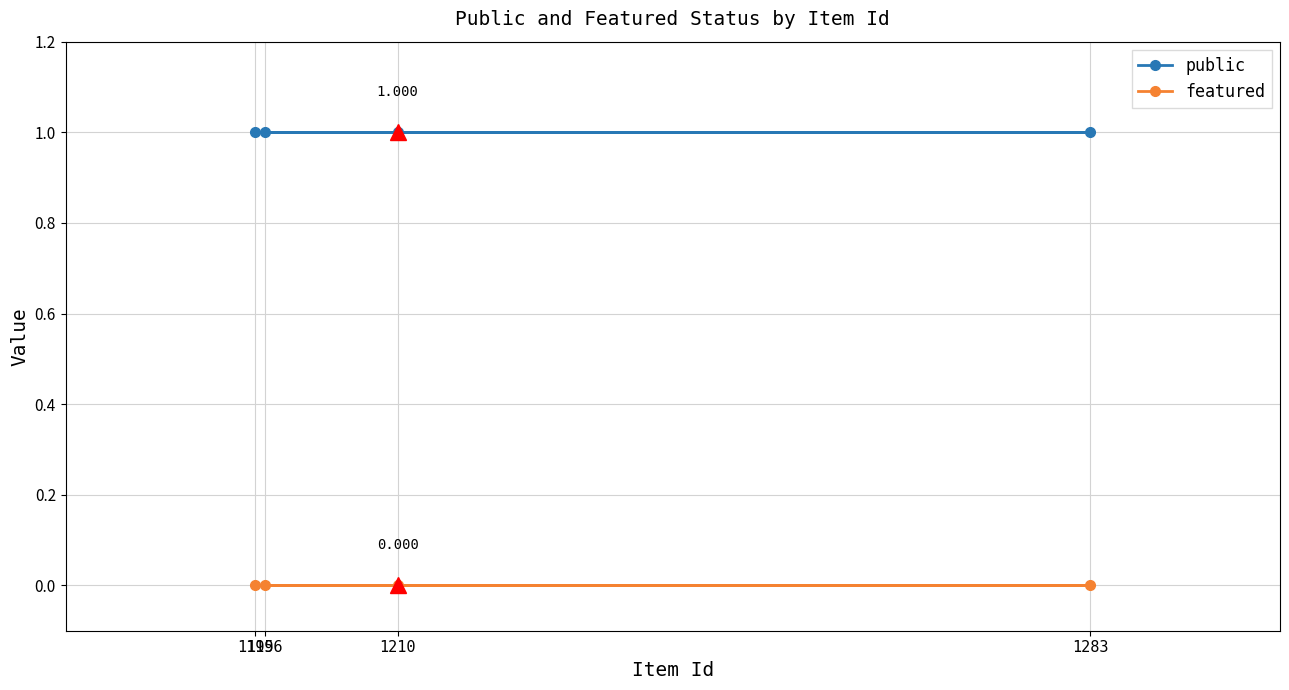

Where is featured nearest to the value 0?

1210